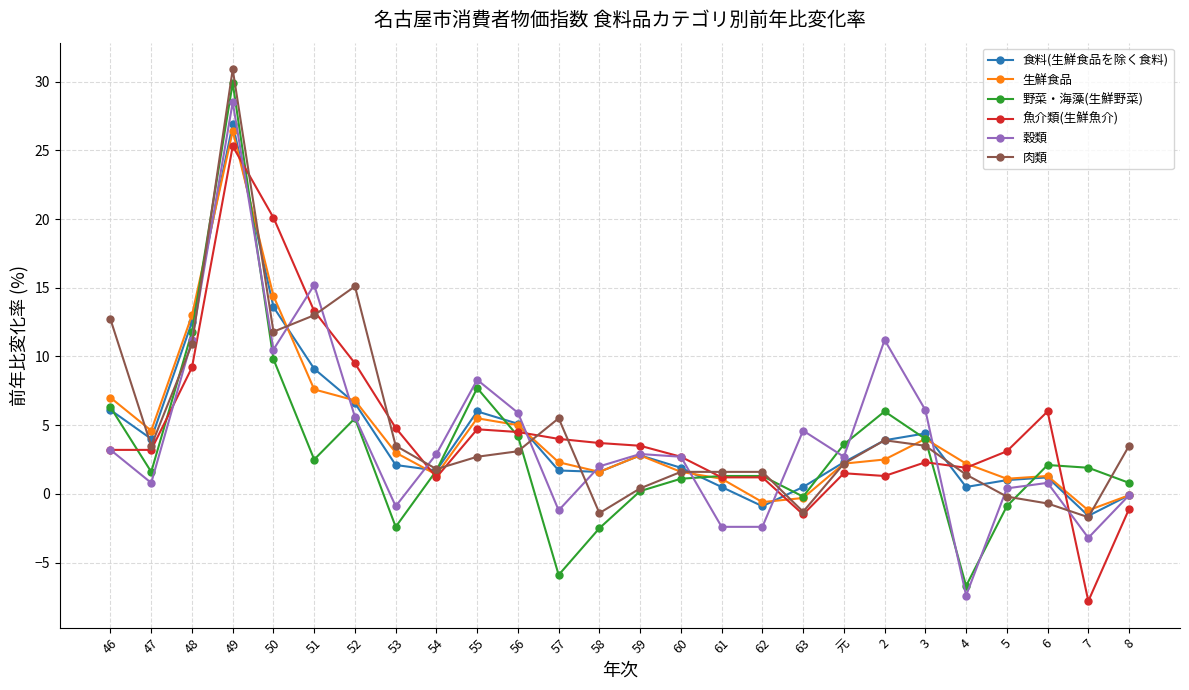

At how many categories does at least one series exceed 14?

4